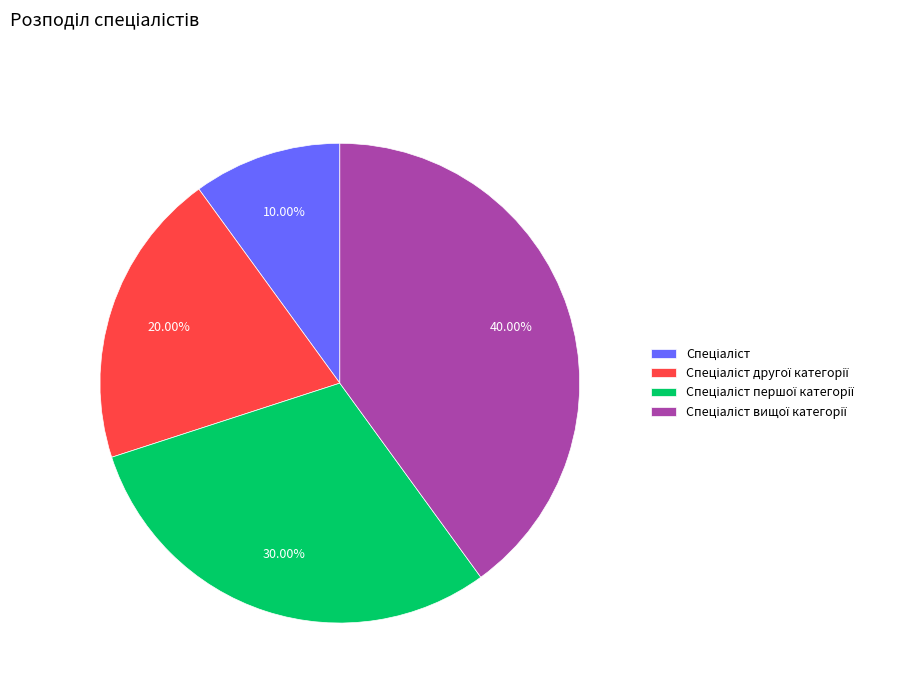

Is there any slice that represents more than half of the pie?

No